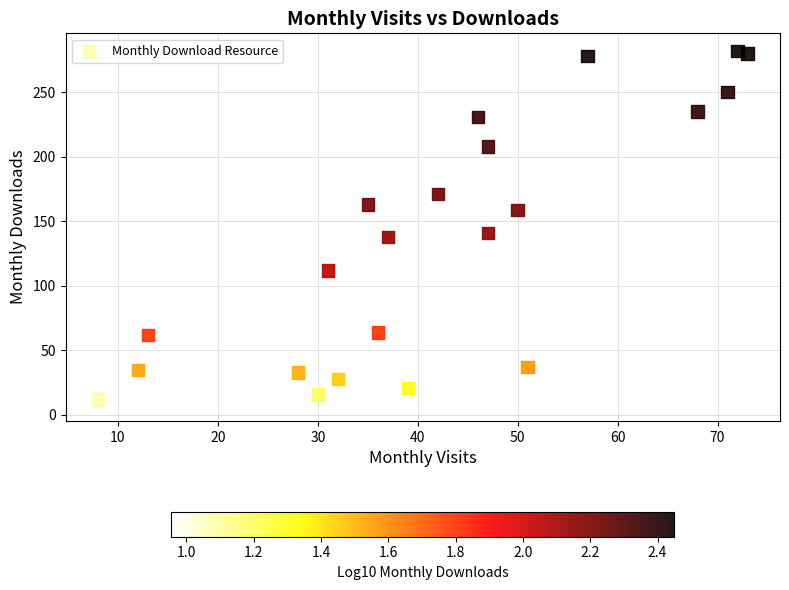

What is the range of Y values (max minus min)?

273